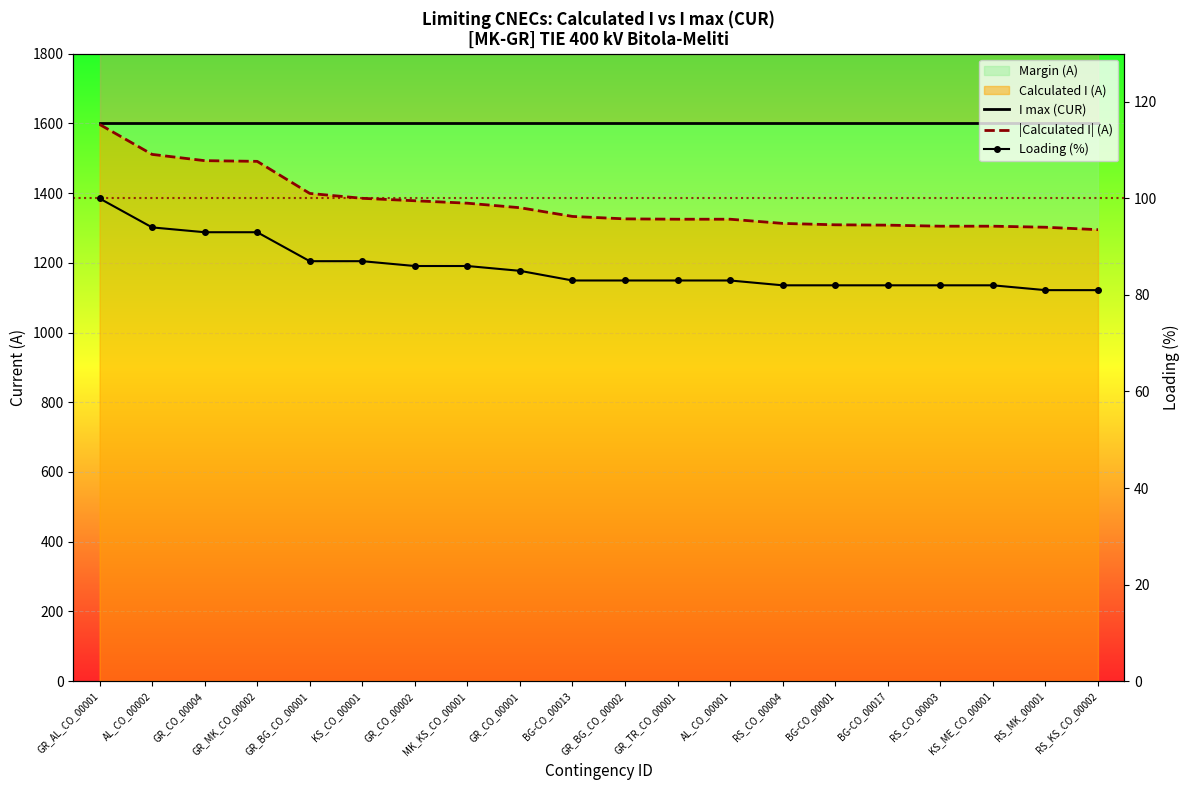

True or false: |Calculated I| (A) and I max (CUR) intersect in this chart.

False